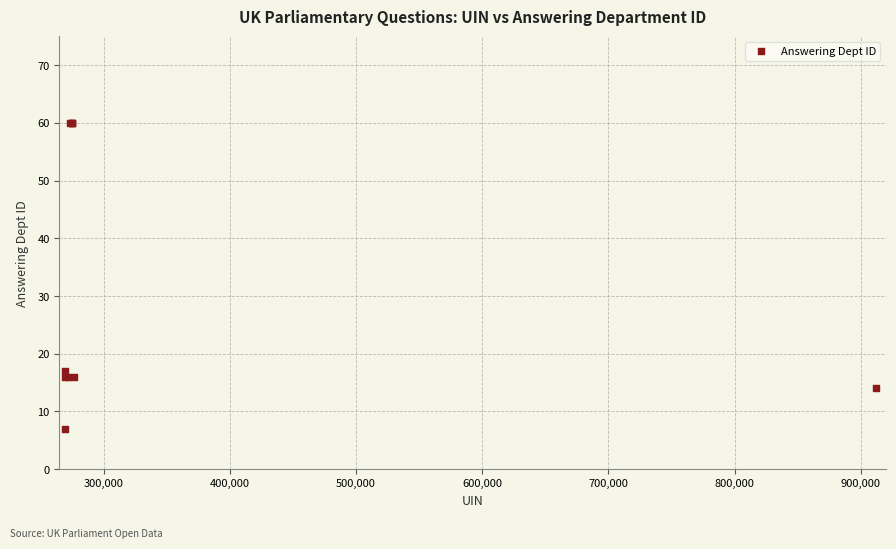

What Y value in the scatter plot is closest to 33?

17